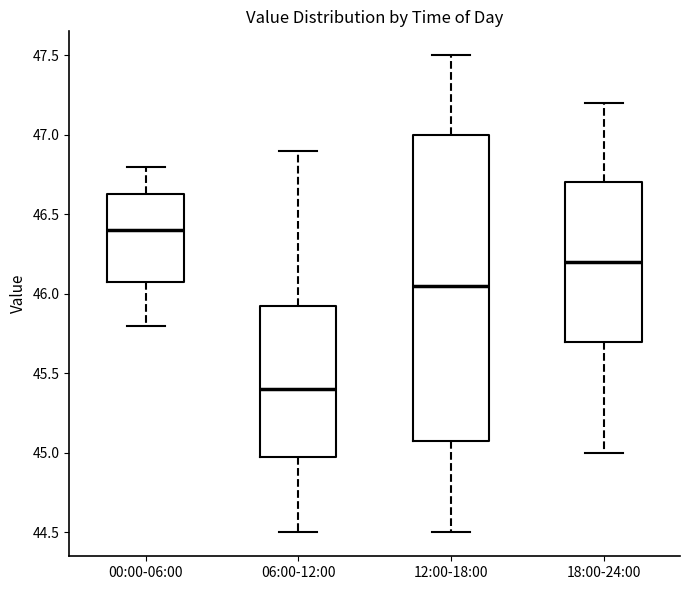

Which box has the lowest median line?

06:00-12:00